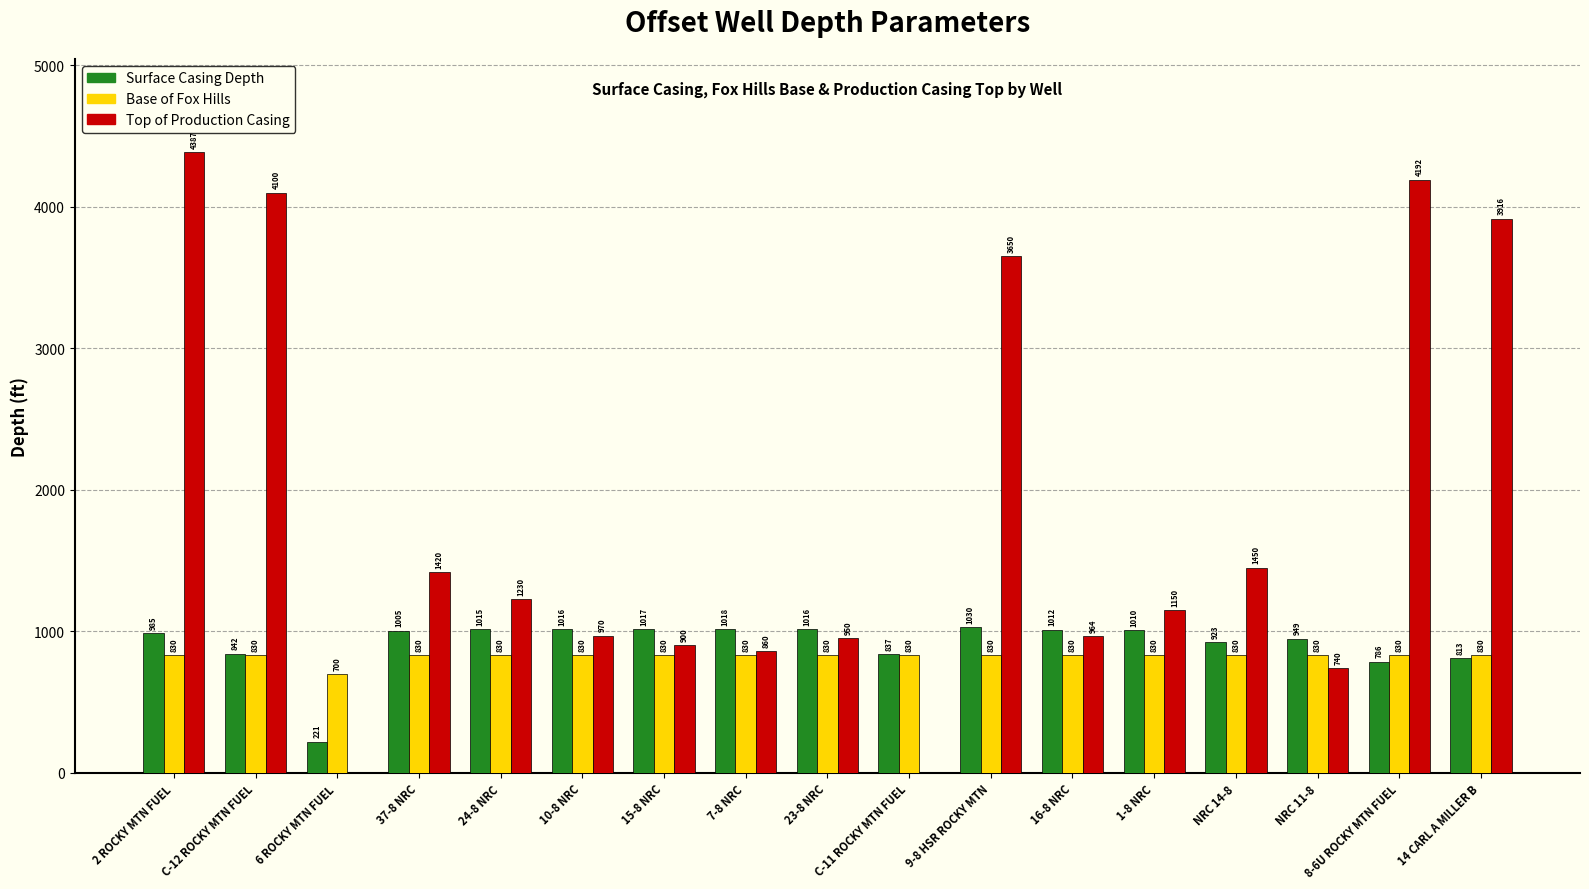

Which category has the highest value across all series?

2 ROCKY MTN FUEL